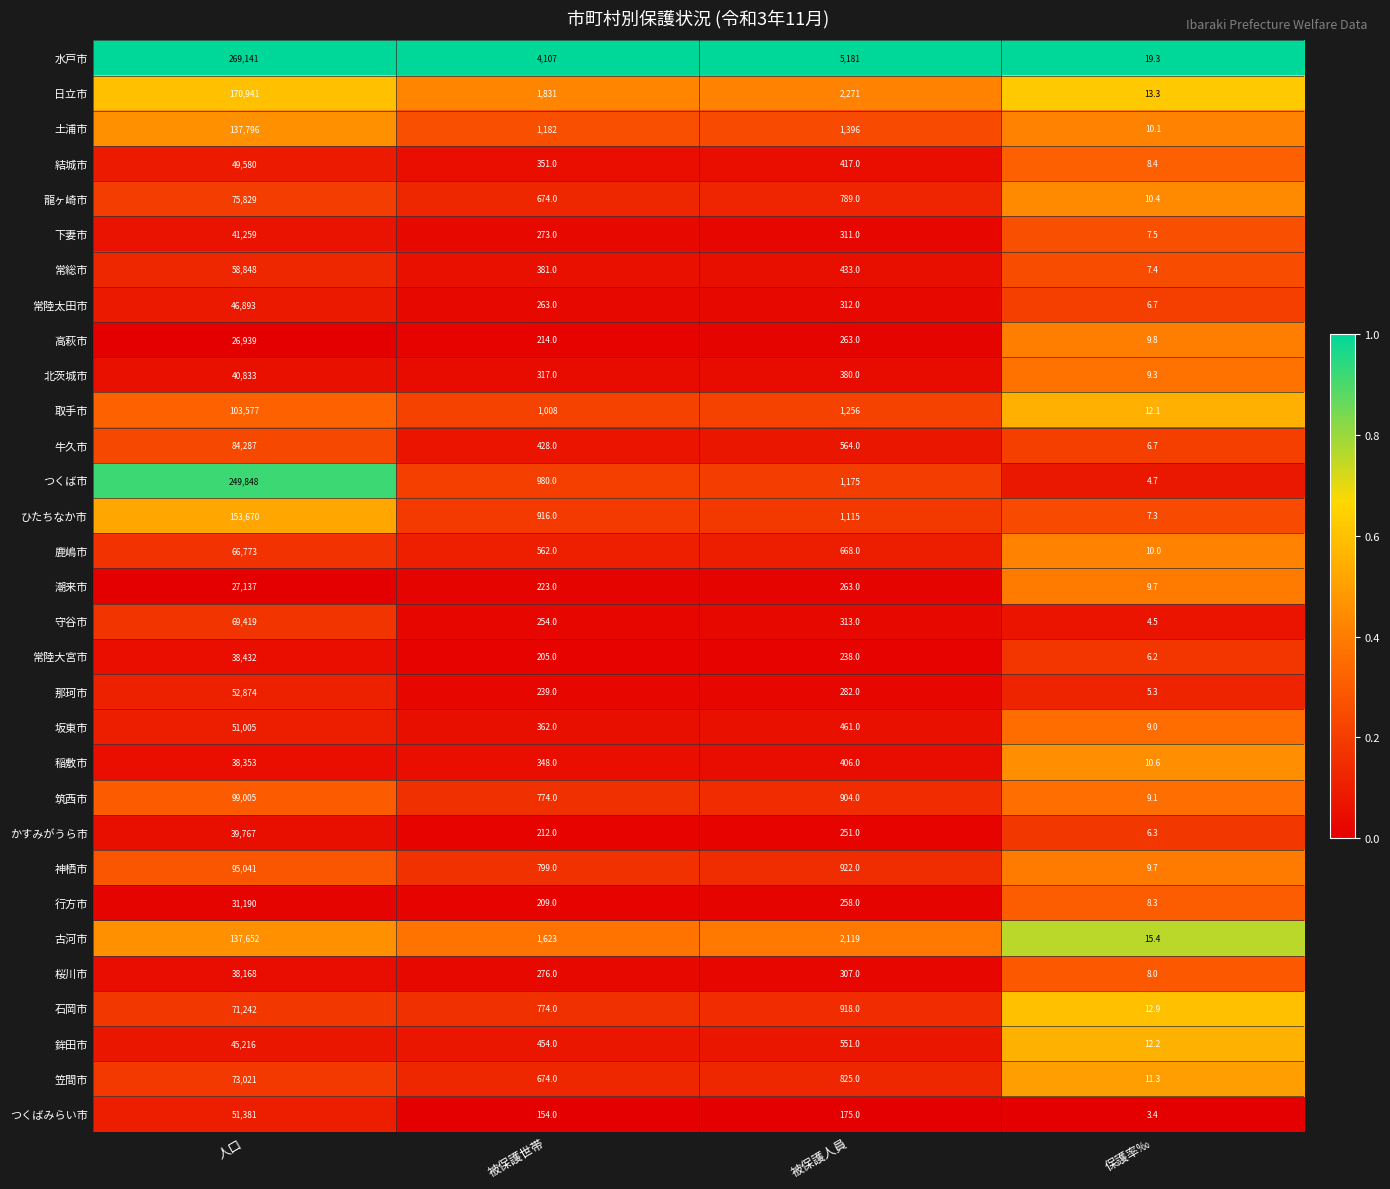

What is the spread (max minus min) of values at 人口?

242202.0